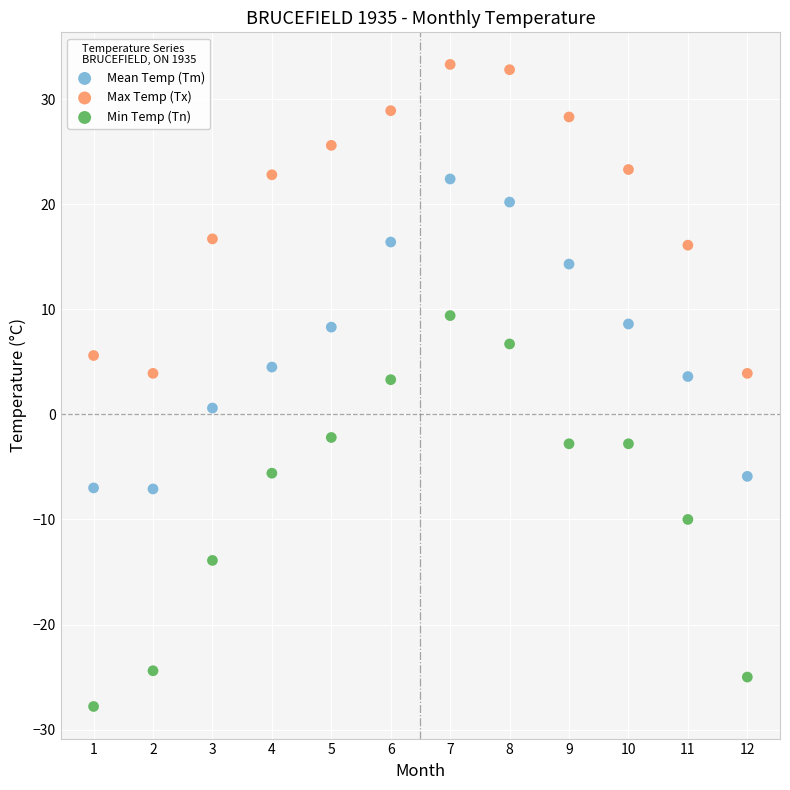

Which series contains the lowest Y value?

Min Temp (Tn)